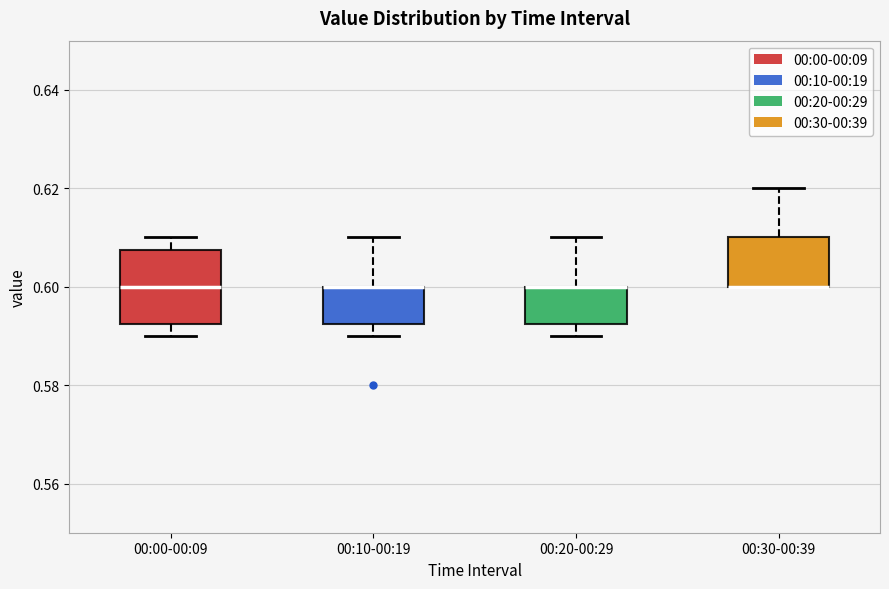

Where is the upper edge of the box for 00:30-00:39 on the y-axis? The values are not printed on the chart, so give them approximately, as read against the axis.

0.610